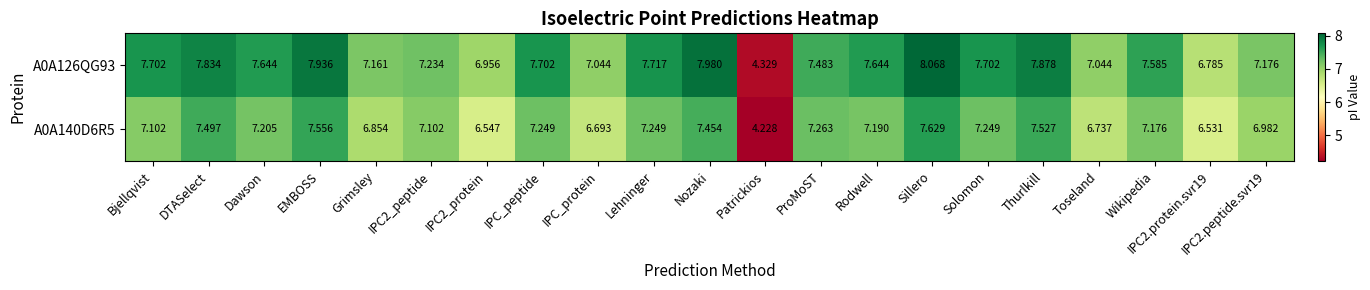

At which category is the sum across all series the highest?

Sillero